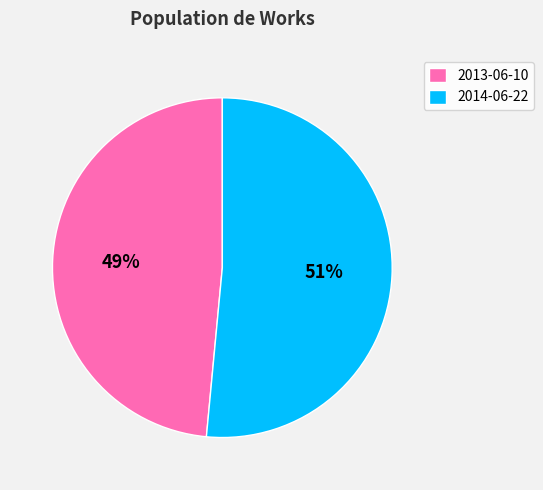

Which has a higher value, 2013-06-10 or 2014-06-22?

2014-06-22